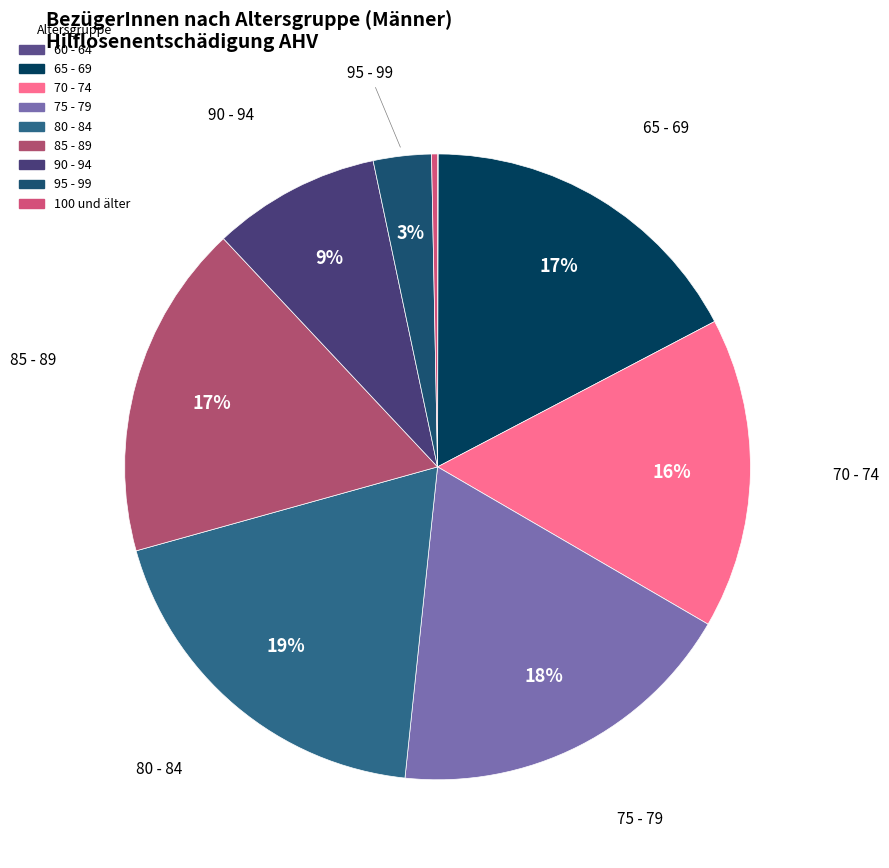

To the nearest percent, what is the difference between the largest and smallest slice percentages?

19%